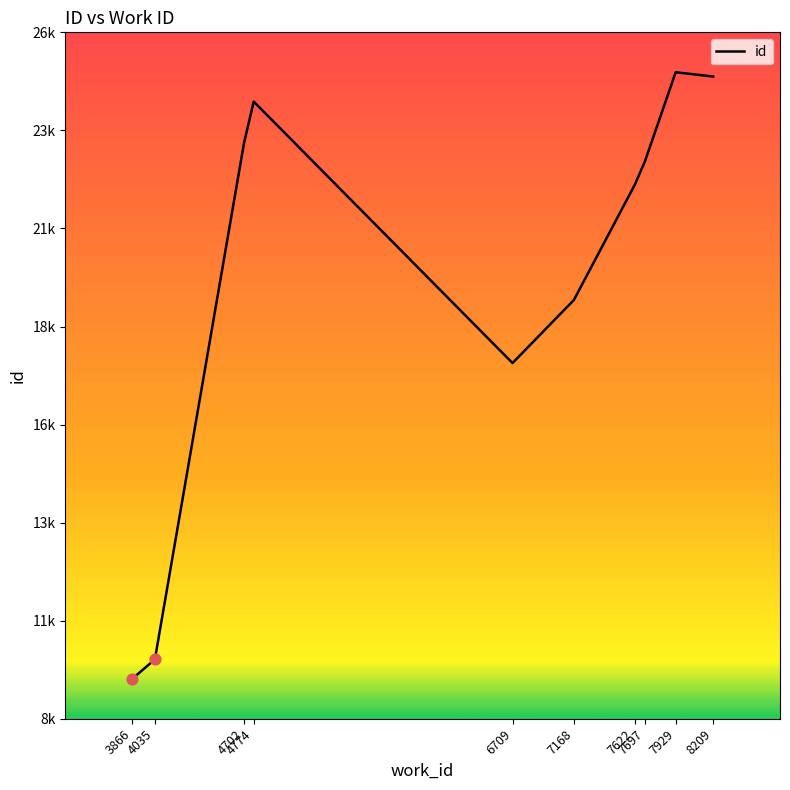

Between 4702 and 3866, which is larger?

4702